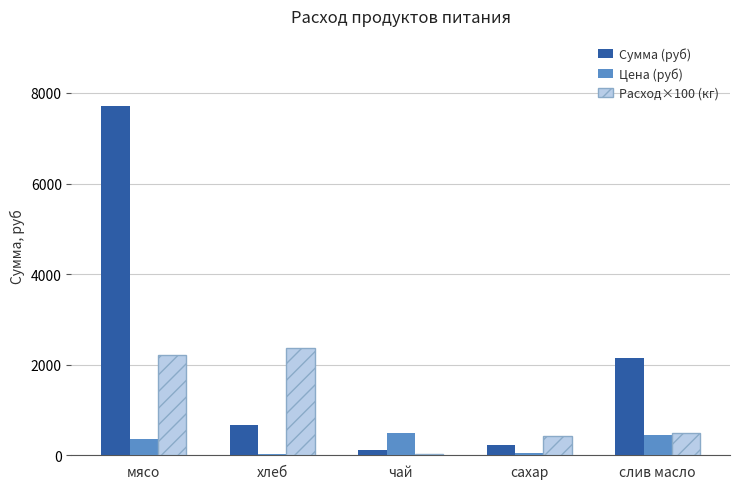

The value of Цена (руб) at мясо is 350.0. True or false?

True